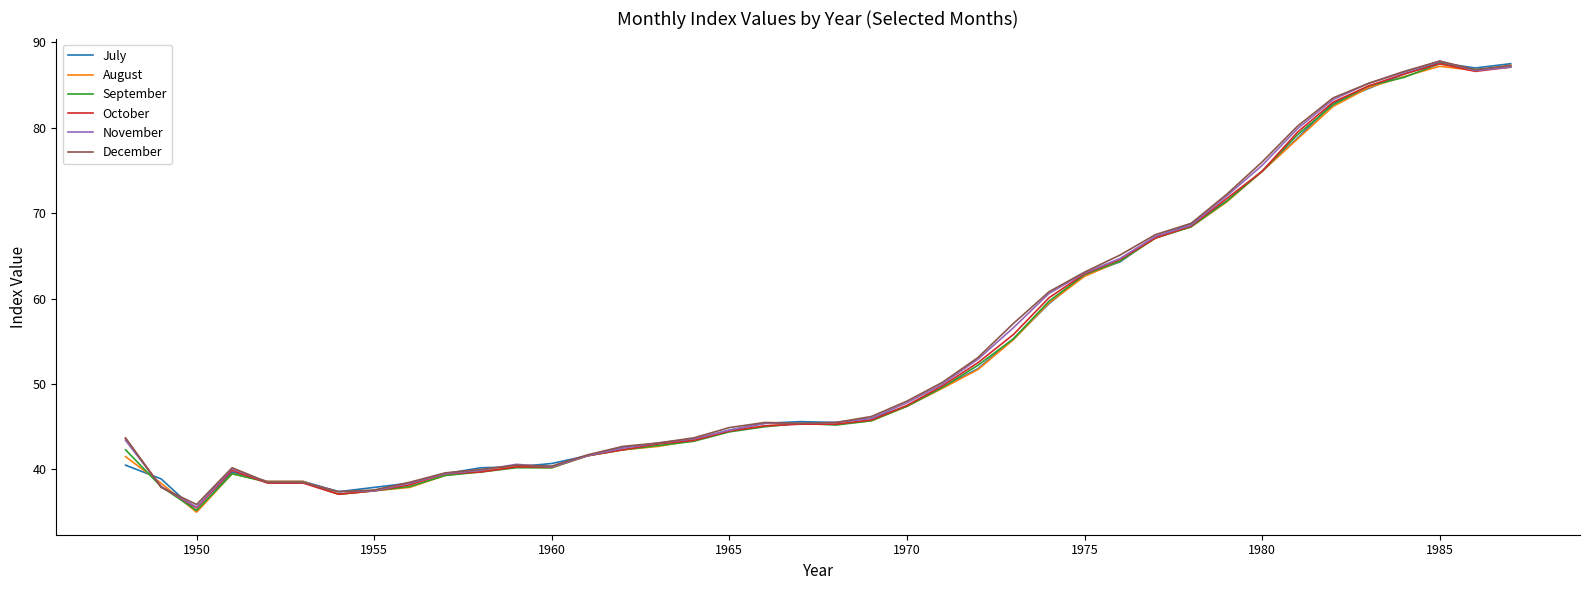

What is the maximum value shown in the chart?

87.8